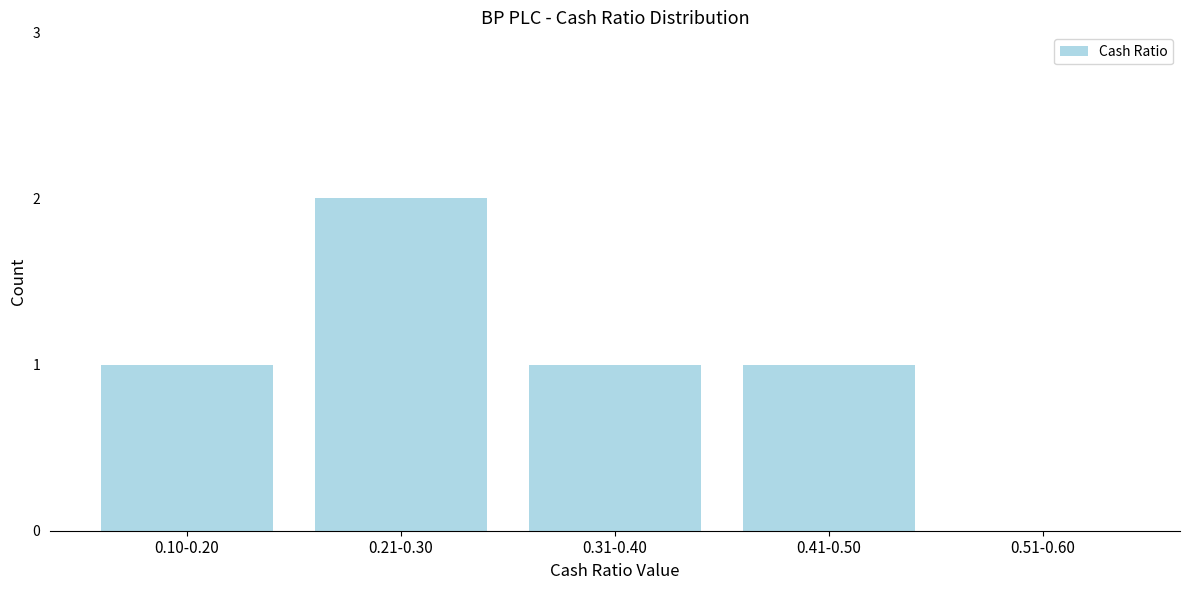

Reading right to left, list all the values displayed in this chart.

0.51-0.60=0	0.41-0.50=1	0.31-0.40=1	0.21-0.30=2	0.10-0.20=1